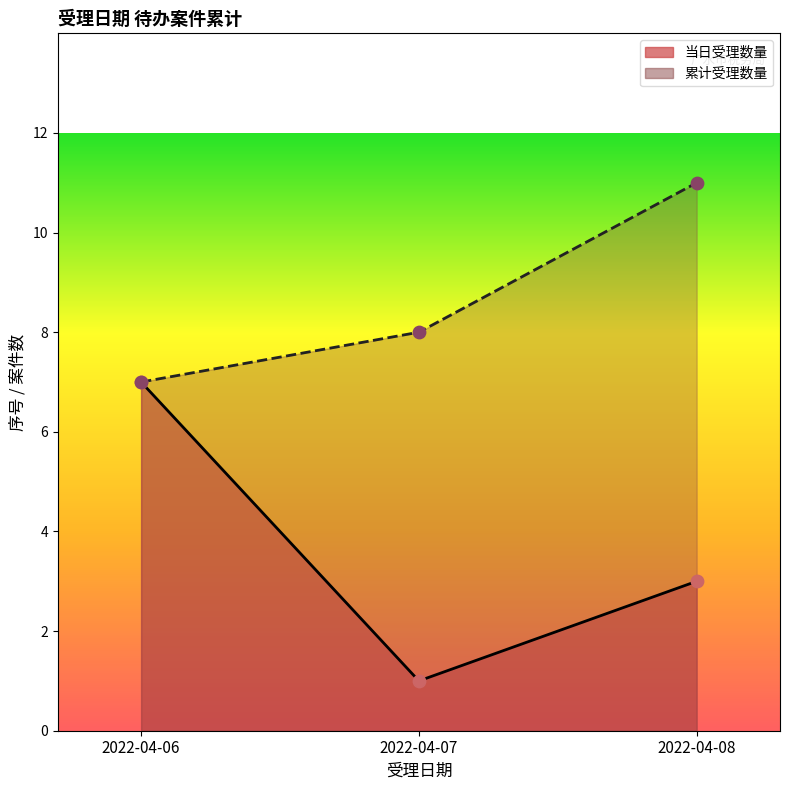

What is the total value across all series at 2022-04-06?

14